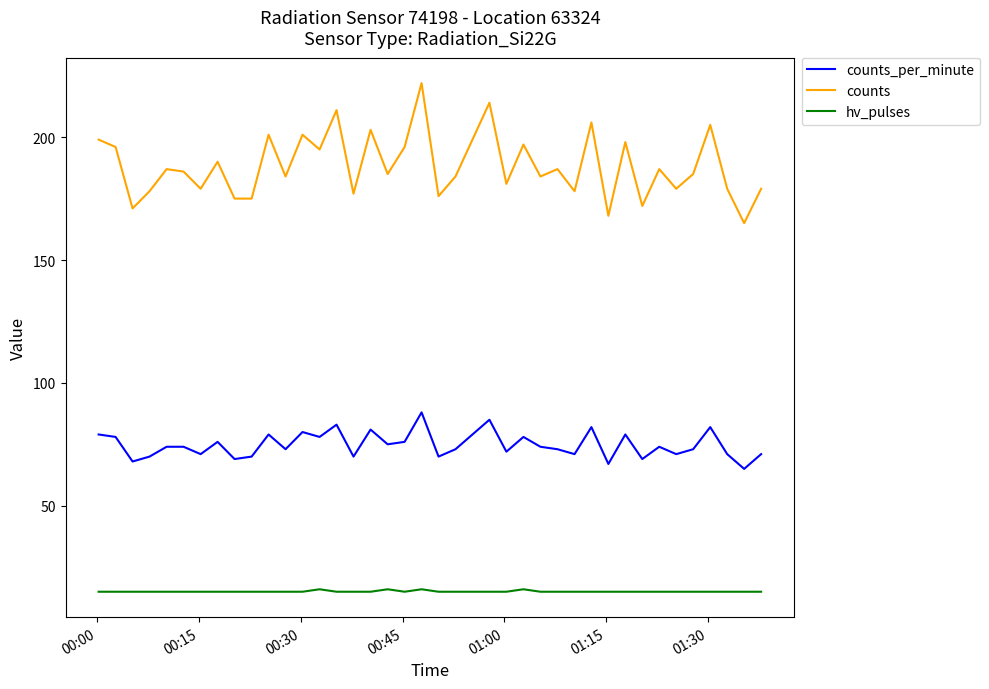

List the series in order of their overall mean, highest first.

counts, counts_per_minute, hv_pulses